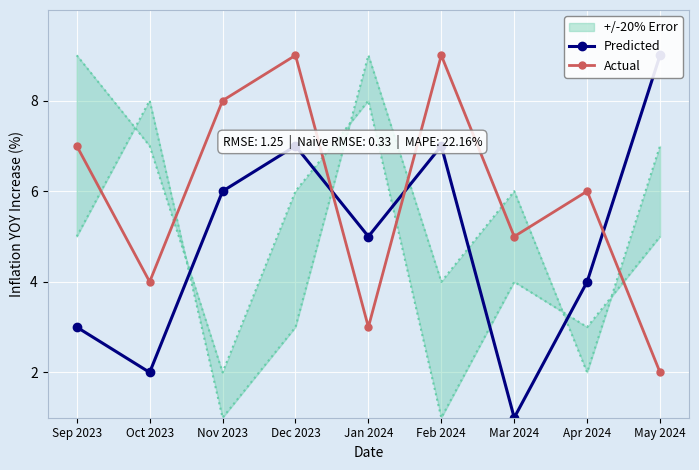

How many intersections are there between Predicted and Actual?

3